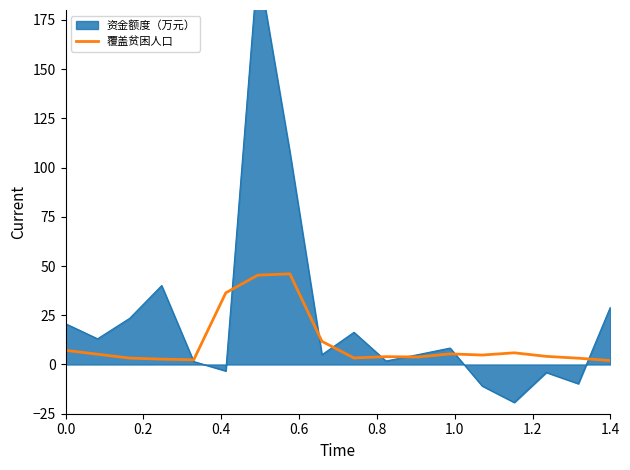

What is the highest value of the 覆盖贫困人口 series?

46.0